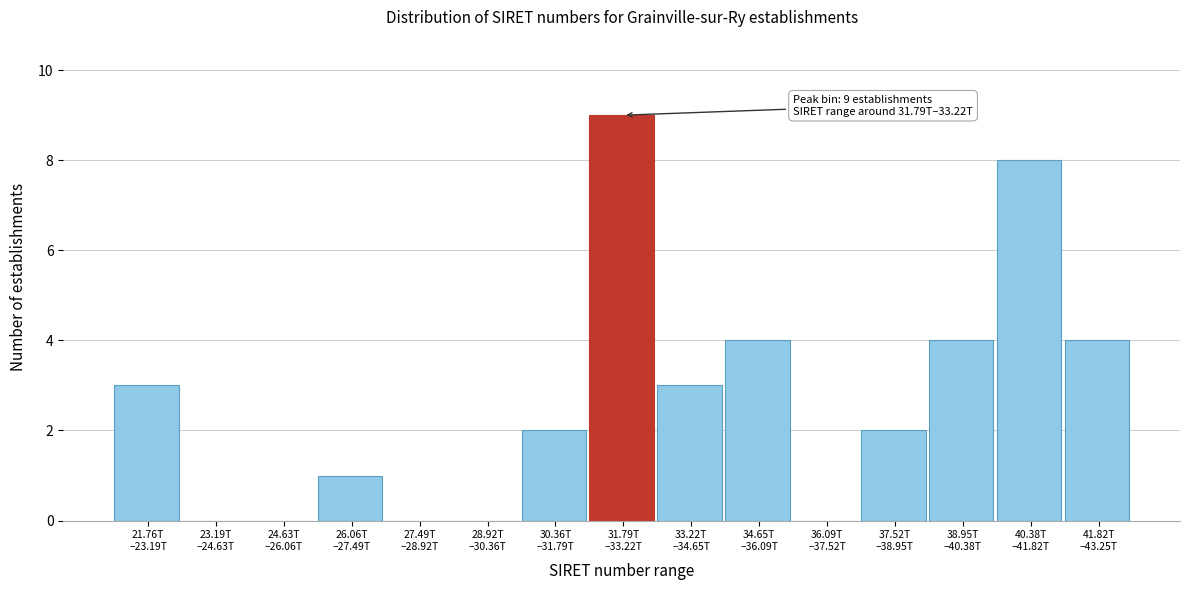

What is the greatest value displayed?

9